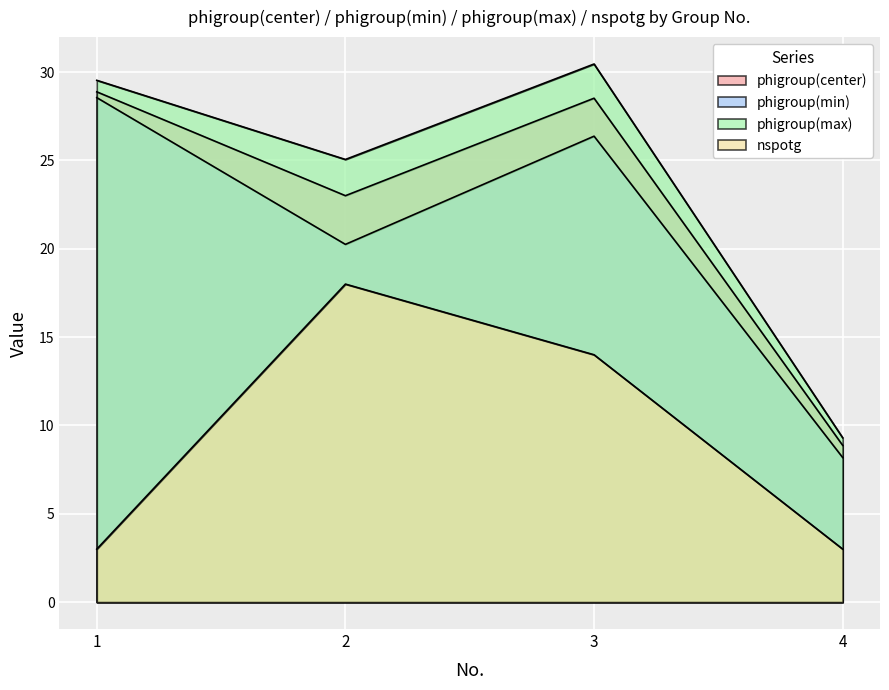

What is the value of the phigroup(max) point at the 4th from the left?

9.3